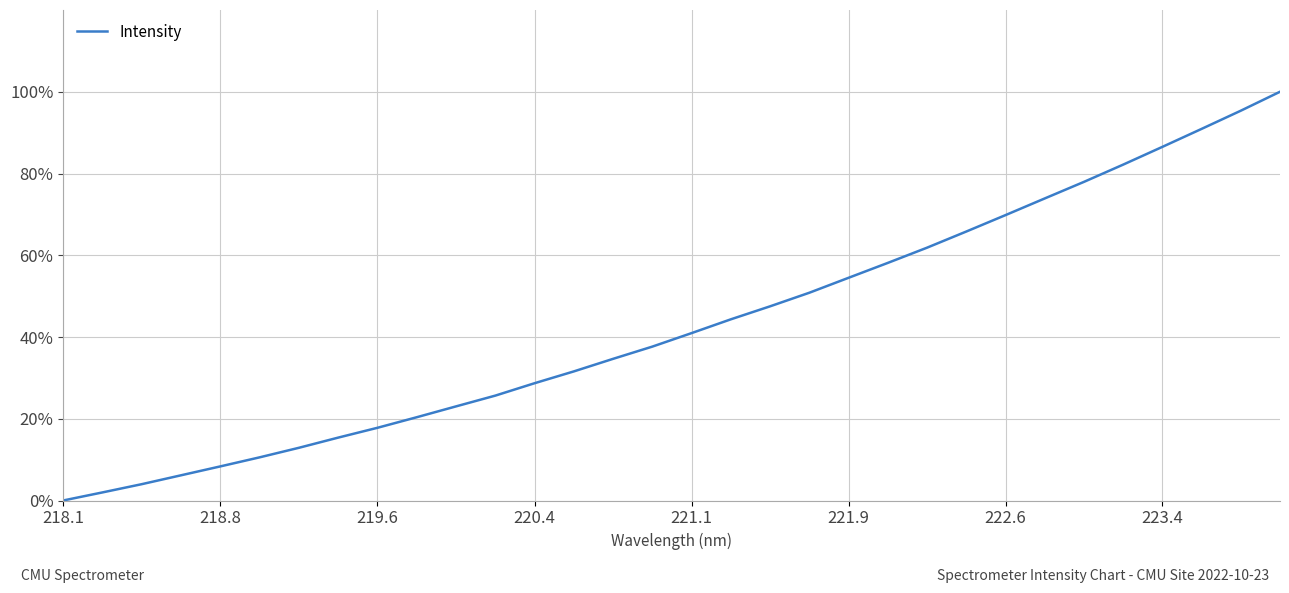

What is the difference between the maximum and minimum values?

100.0